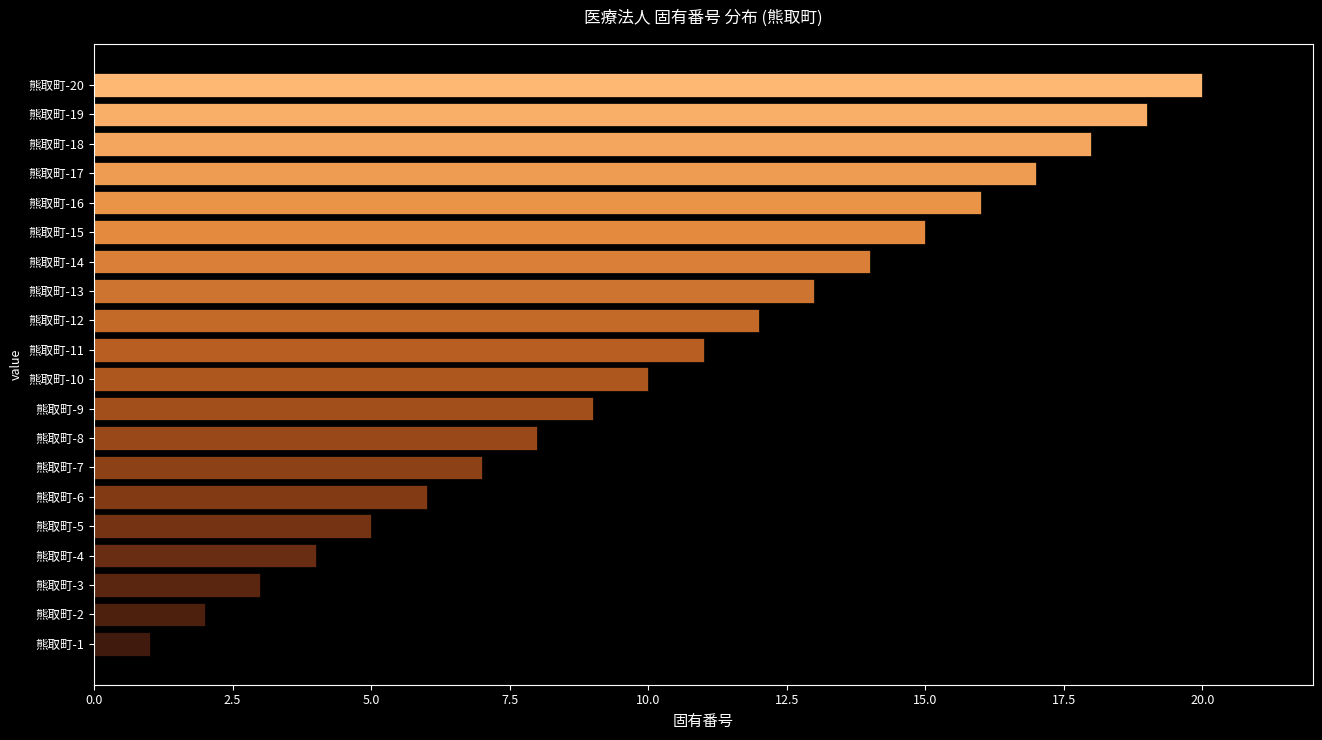

Which label corresponds to the largest value in the chart?

熊取町-20